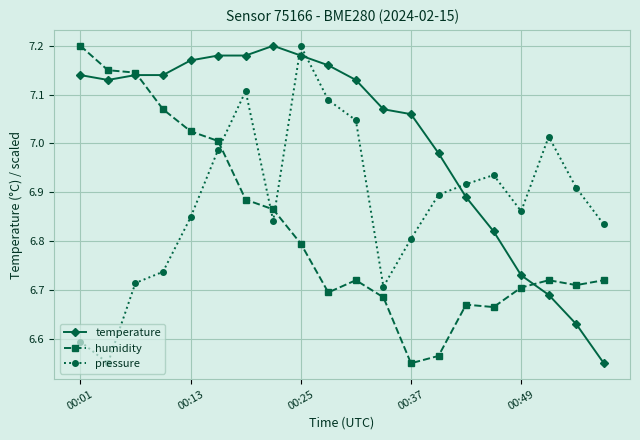

Which series has the largest total across all categories?

temperature